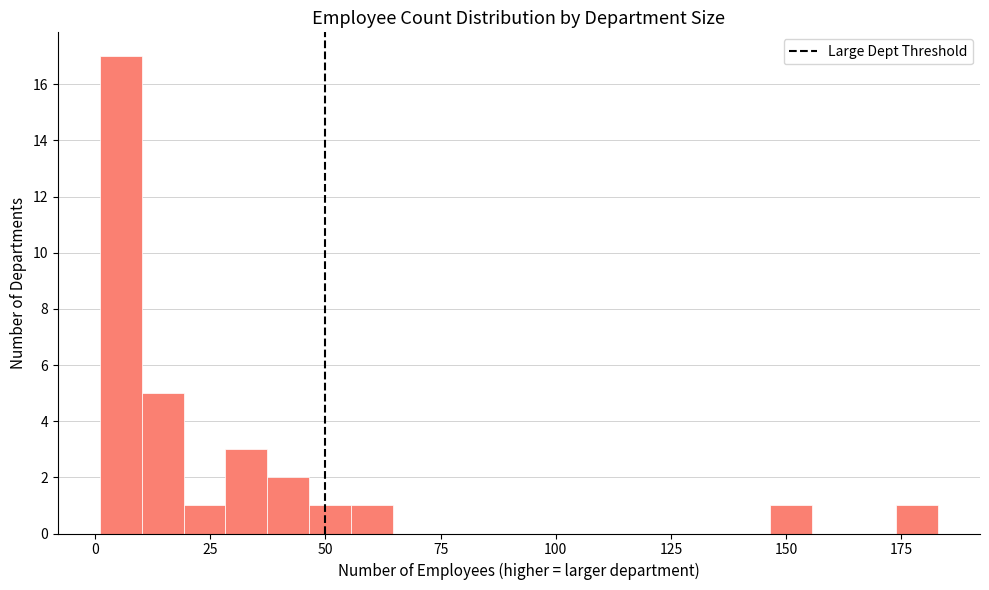

Around what value on the x-axis is the tallest bar? Give the approximate position of its centre, as read against the axis.

5